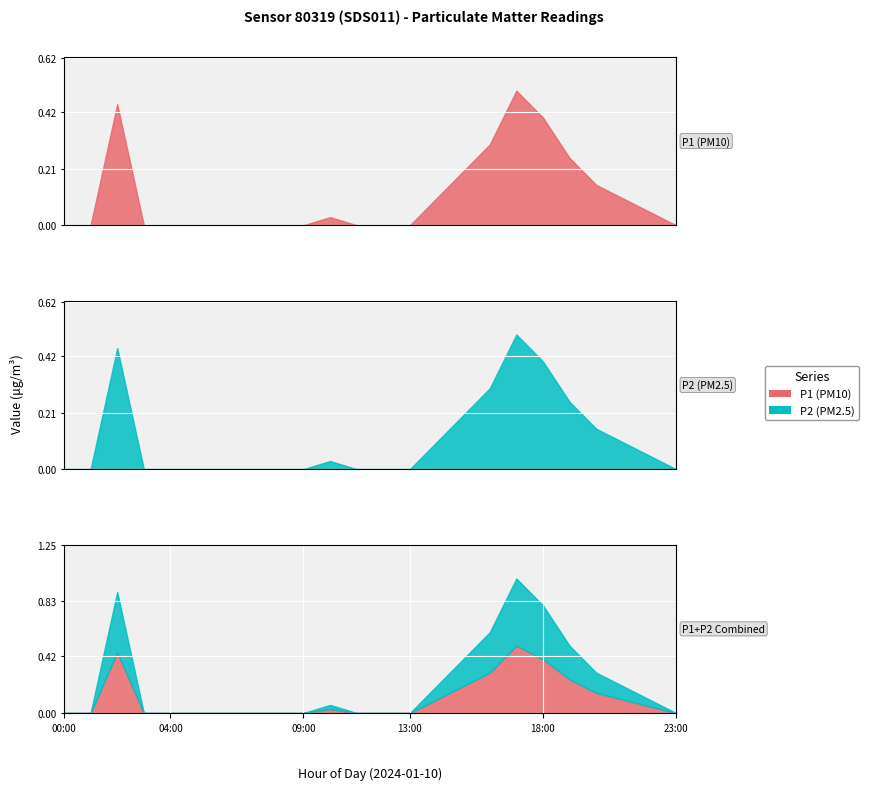

How many lines are shown in the chart?

2